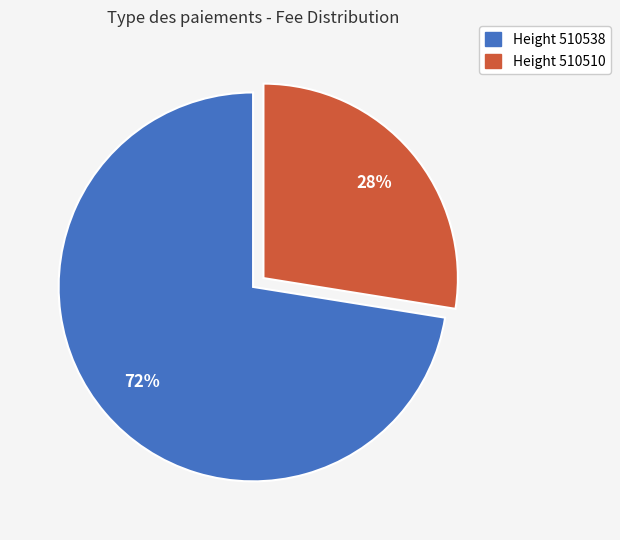

Is there a majority slice in this chart?

Yes